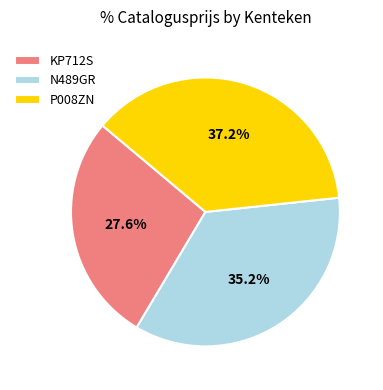

To the nearest percent, what percentage of the pie is N489GR?

35%